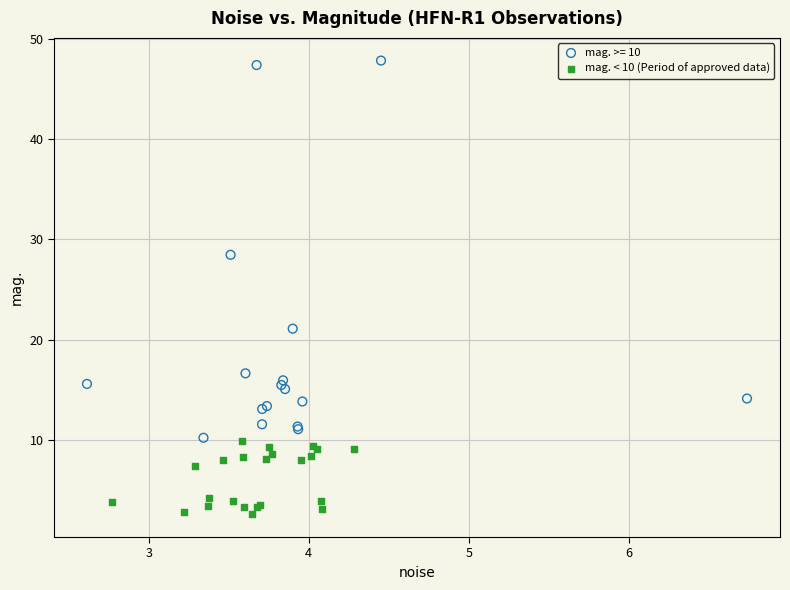

Which series contains the lowest Y value?

mag. < 10 (Period of approved data)